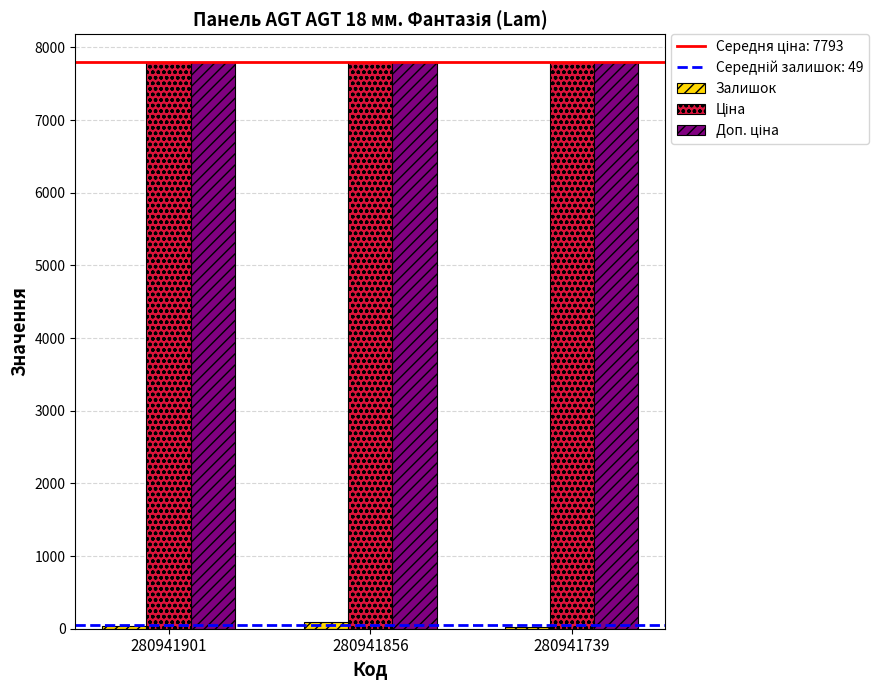

True or false: Залишок has a value of 88.0 at 280941856.

True